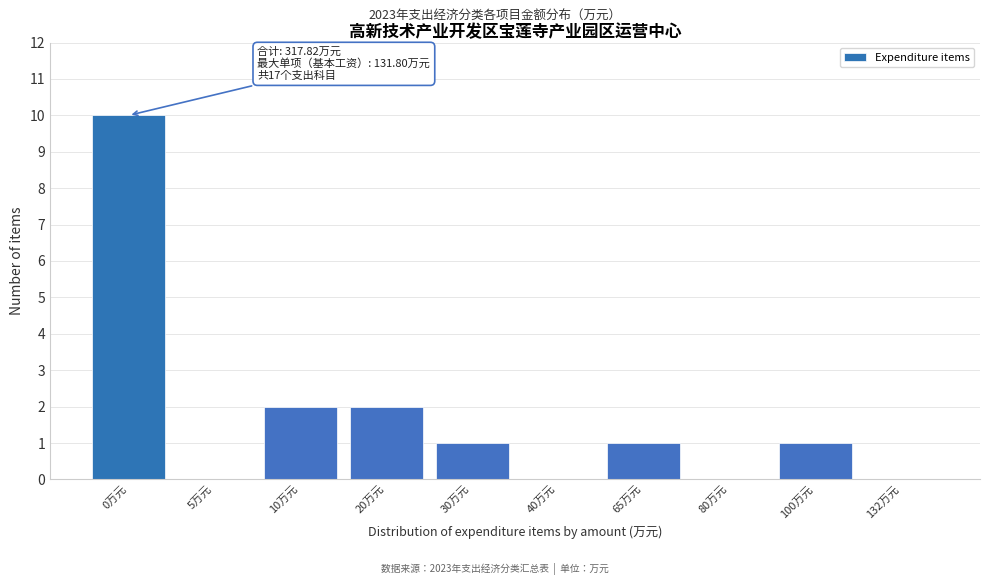

Reading right to left, transcribe all the data shown in this chart.

132万元=0	100万元=1	80万元=0	65万元=1	40万元=0	30万元=1	20万元=2	10万元=2	5万元=0	0万元=10